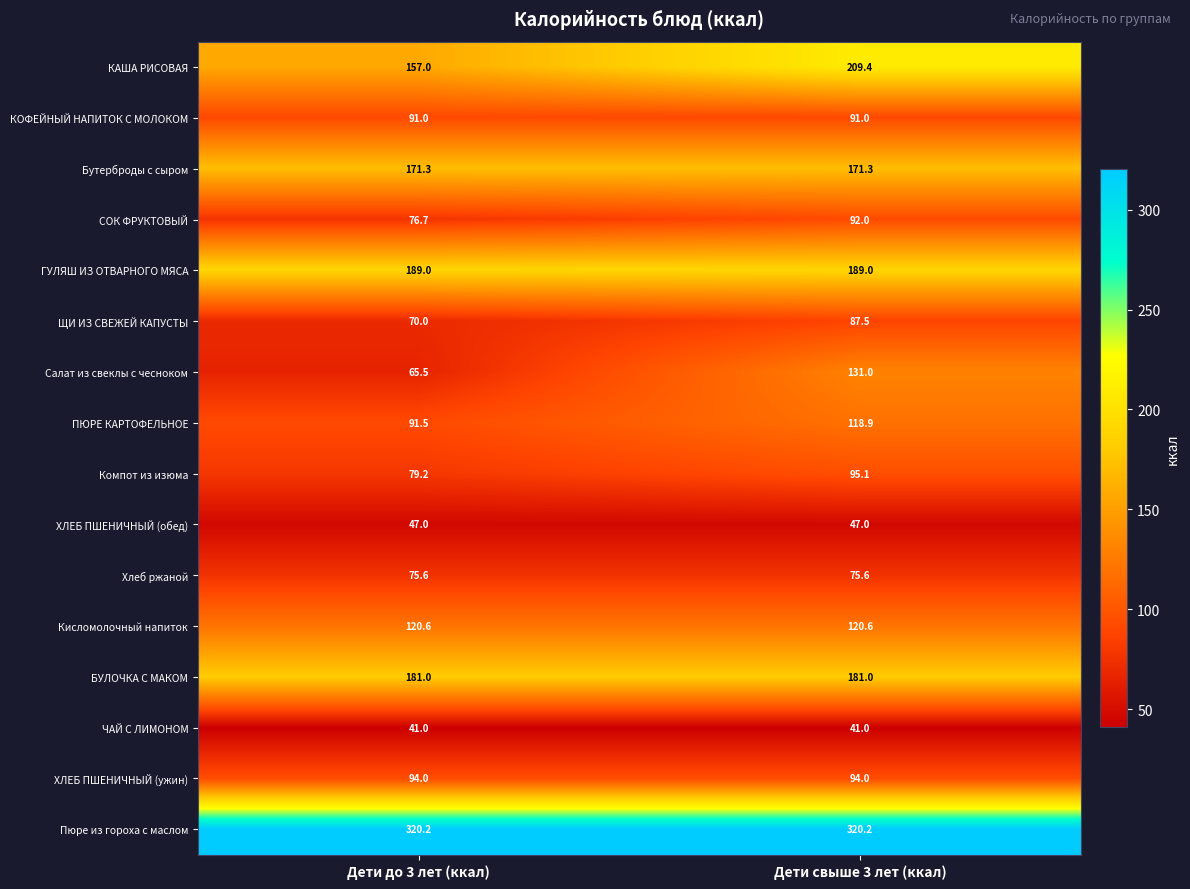

Which series has the largest total across all categories?

Пюре из гороха с маслом